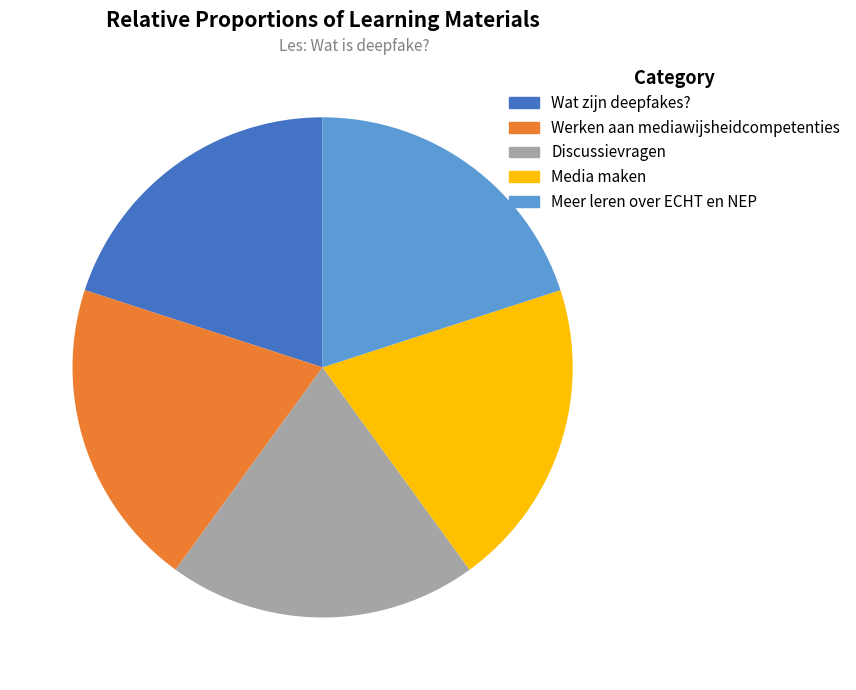

What is the ratio of the value at Discussievragen to the value at Media maken?

1.0